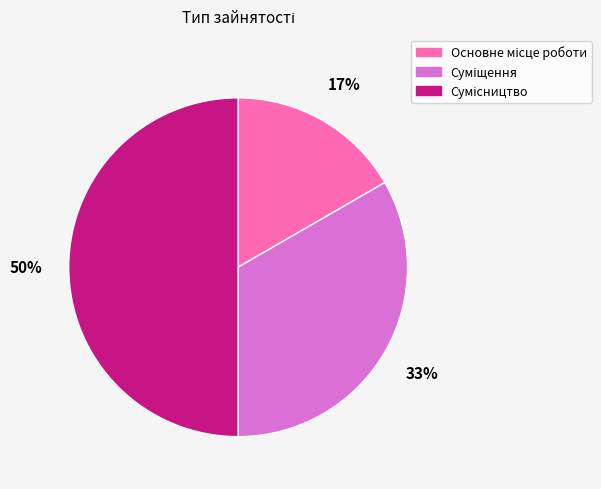

To the nearest percent, what is the difference between the largest and smallest slice percentages?

33%